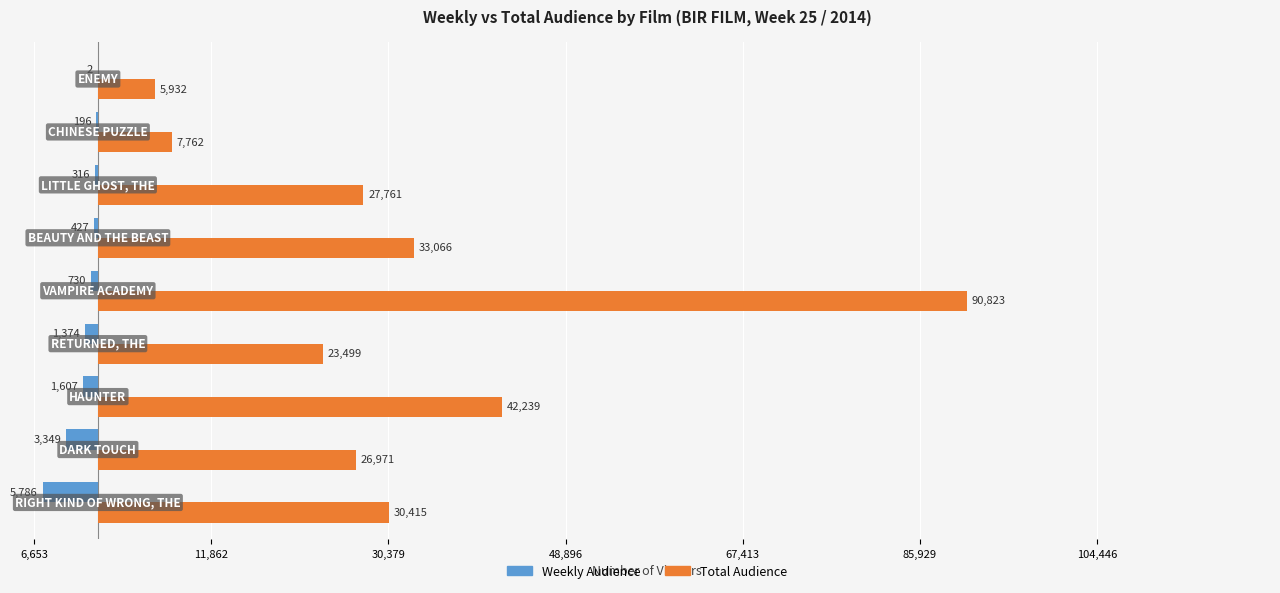

Rank the series by their maximum value, from highest to lowest.

Total Audience, Weekly Audience